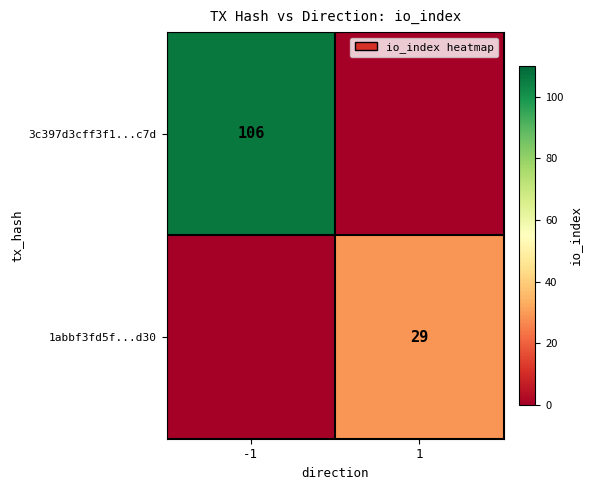

True or false: 3c397d3cff3f1...c7d has a value of 58 at -1.

False